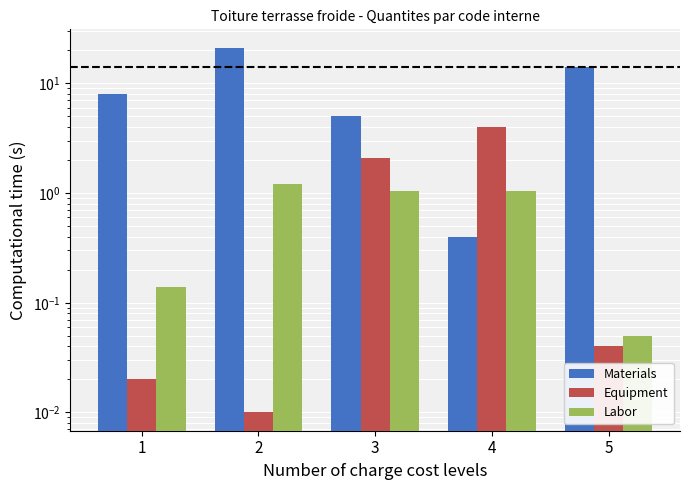

Reading right to left, transcribe all the data shown in this chart.

Materials: 5=14.0	4=0.4	3=5.0	2=21.2	1=8.0
Equipment: 5=0.0	4=4.0	3=2.1	2=0.0	1=0.0
Labor: 5=0.1	4=1.1	3=1.1	2=1.2	1=0.1